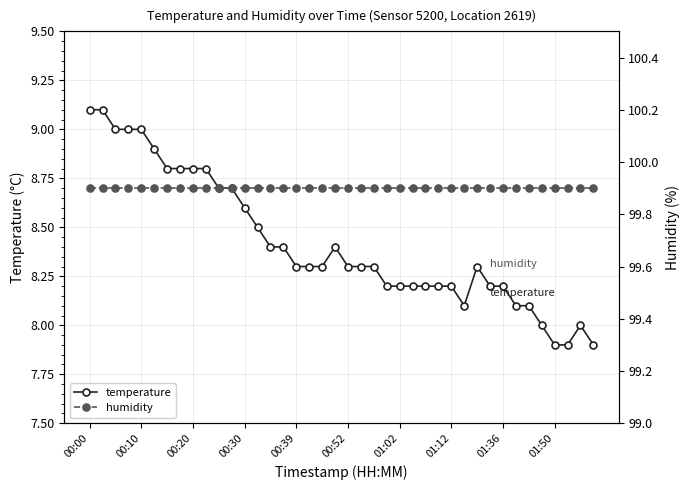

The value of temperature at 15 is 4.4. True or false?

False